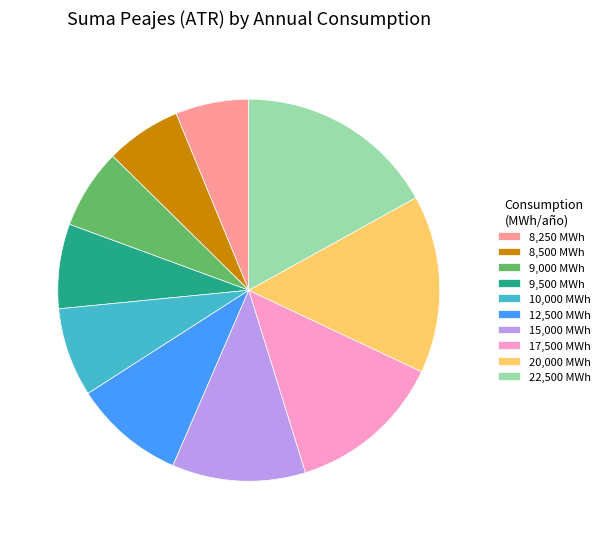

Count the number of slices in the pie.

10